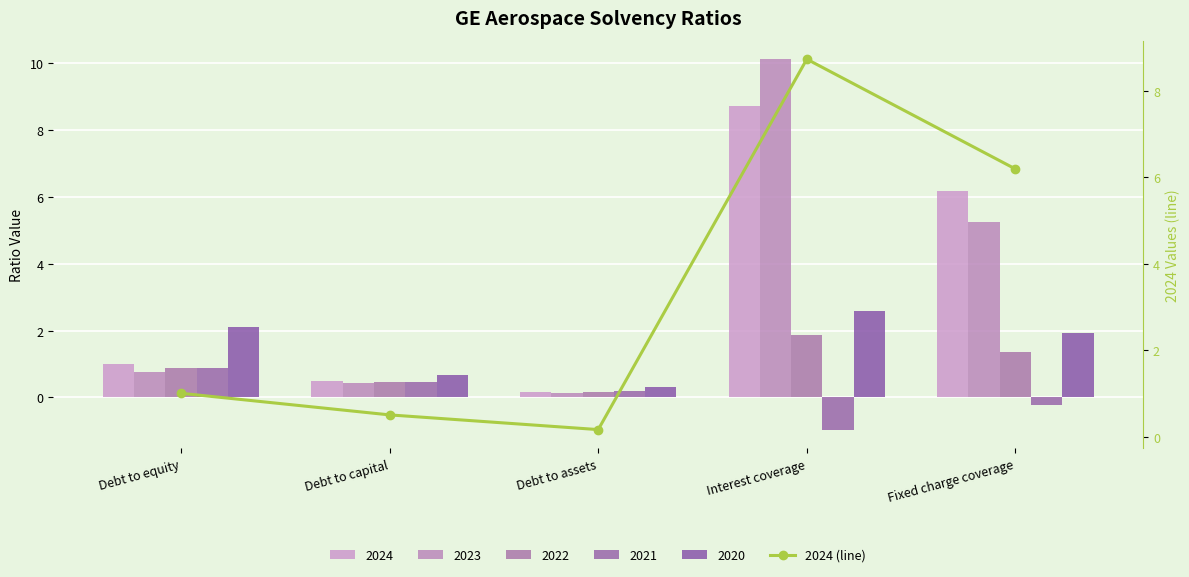

What is the label of the 4th bar from the right?

Debt to capital